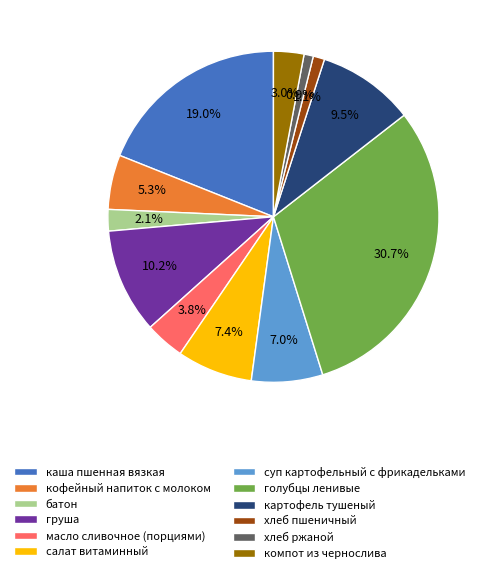

What percentage is the груша slice, to the nearest percent?

10%